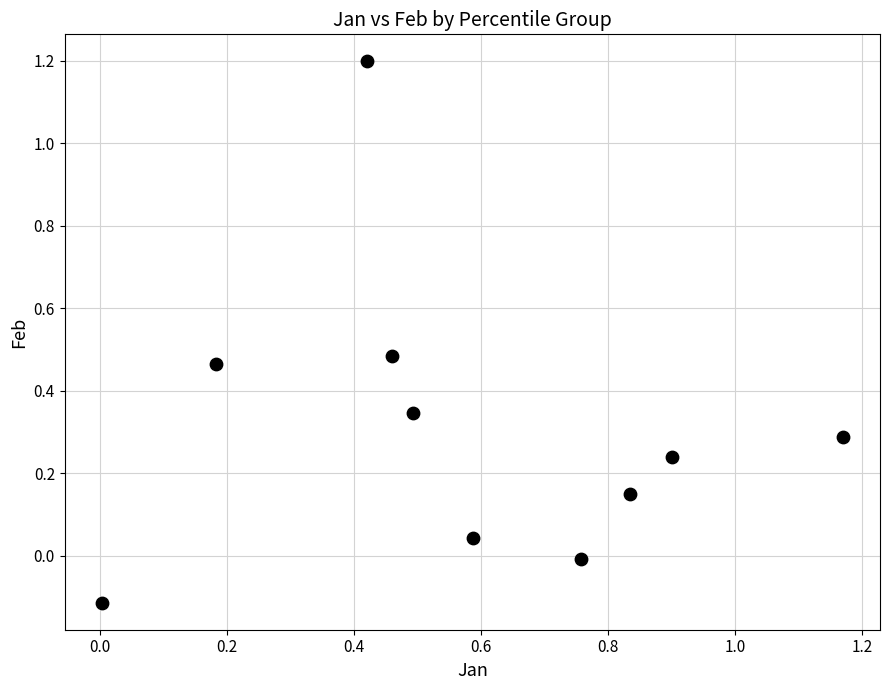

What is the range of X values (max minus min)?

1.2